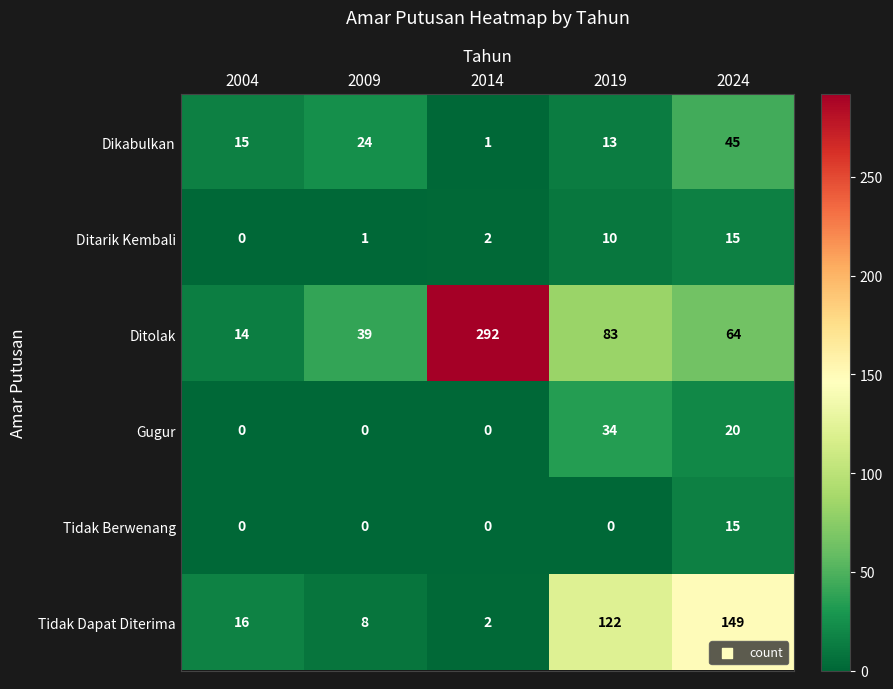

How many categories are shown in the chart?

5